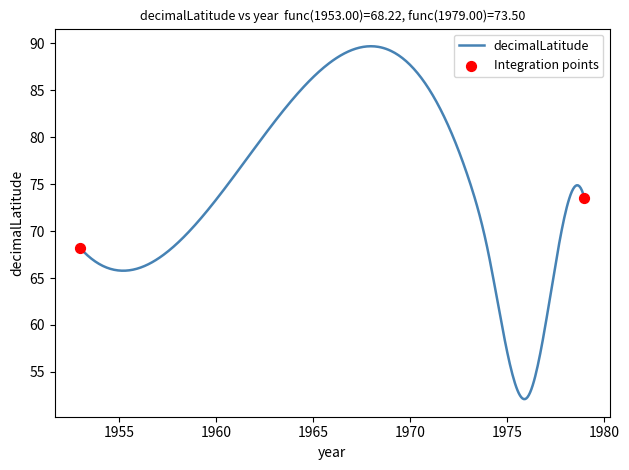

What is the minimum value shown in the chart?

52.1